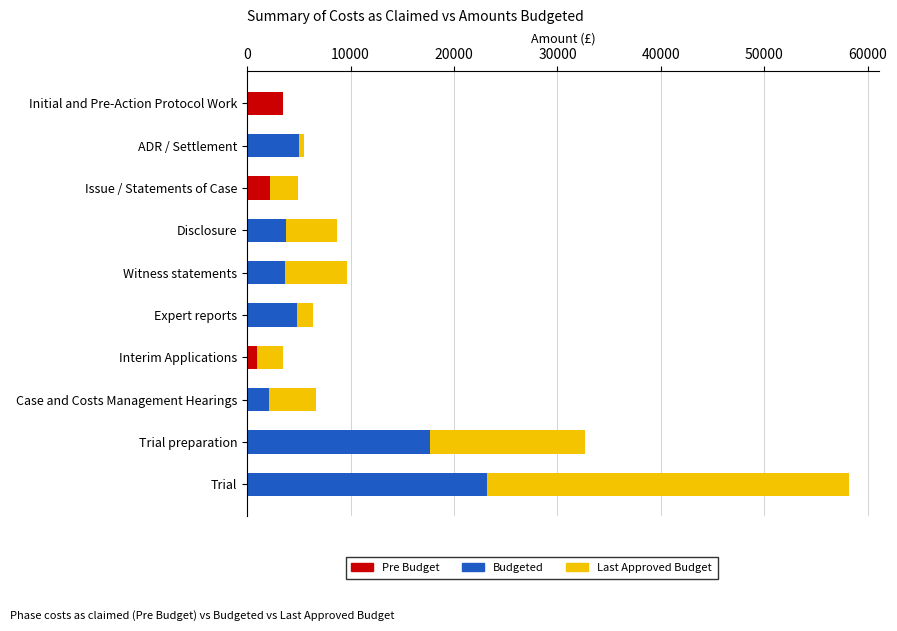

At which category is the sum across all series the highest?

Trial